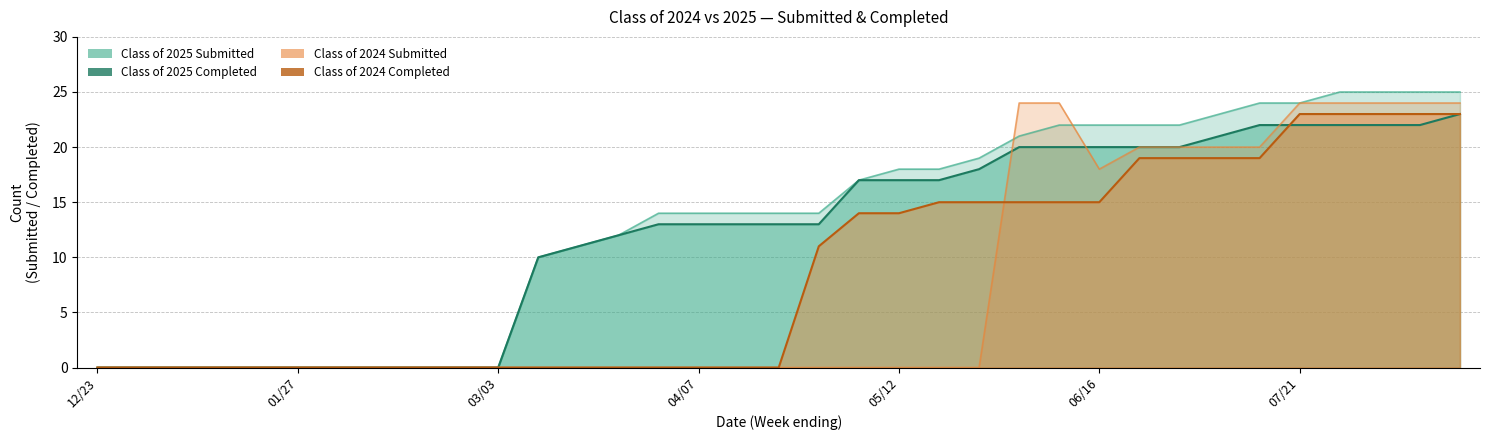

Where do Class of 2024 Submitted and Class of 2024 Completed first cross each other?

05/26 and 06/02